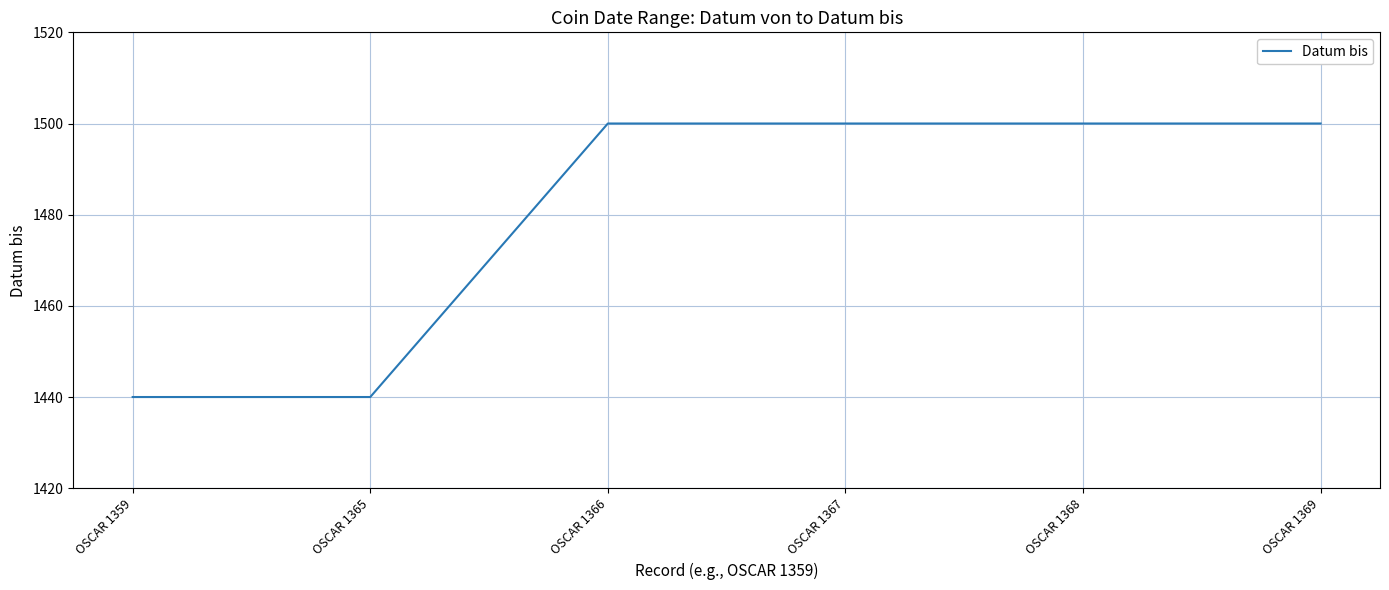

What is the difference between the maximum and minimum values?

60